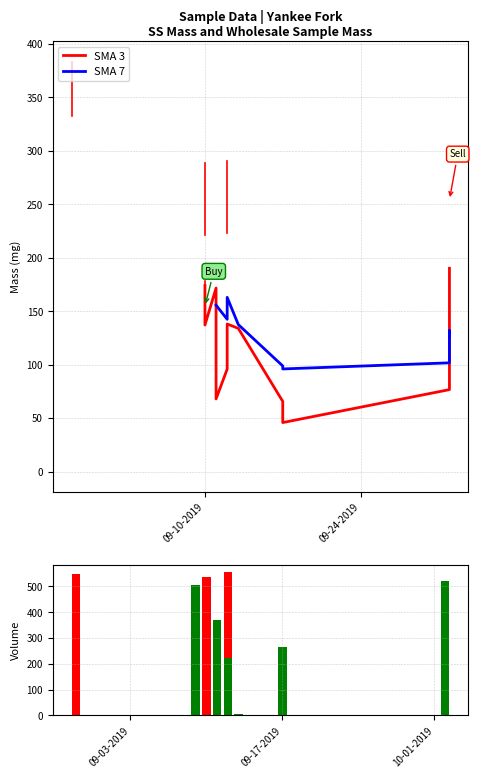

What is the value of the SS_MASS_mg bar at the 7th from the left?

139.1